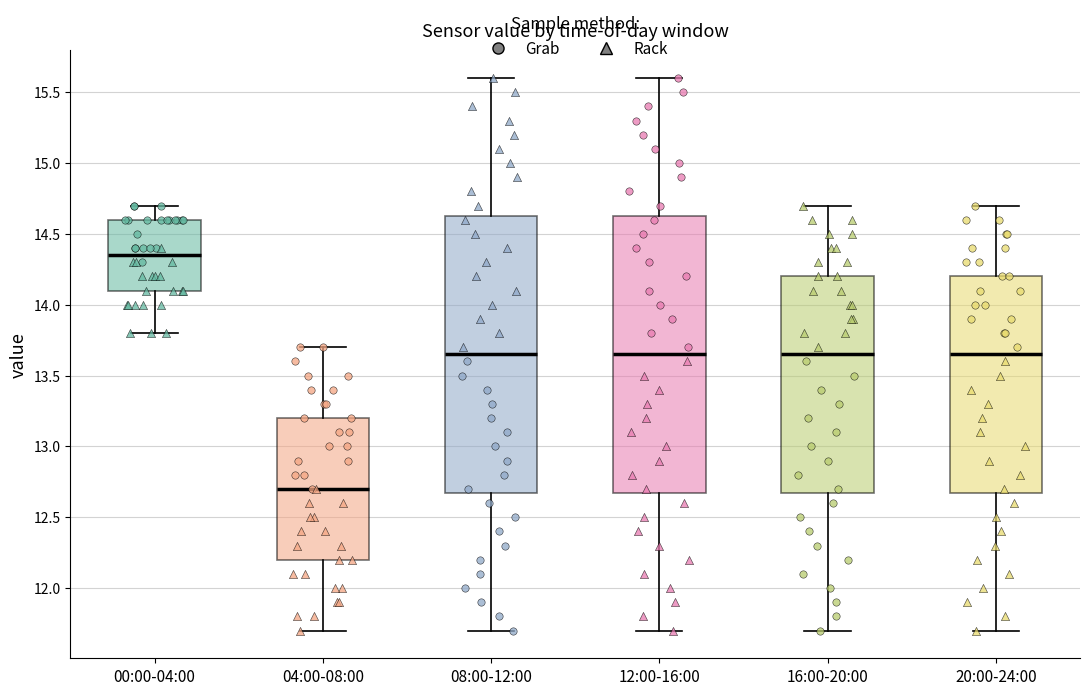

Where is the upper edge of the box for 08:00-12:00 on the y-axis? The values are not printed on the chart, so give them approximately, as read against the axis.

14.65